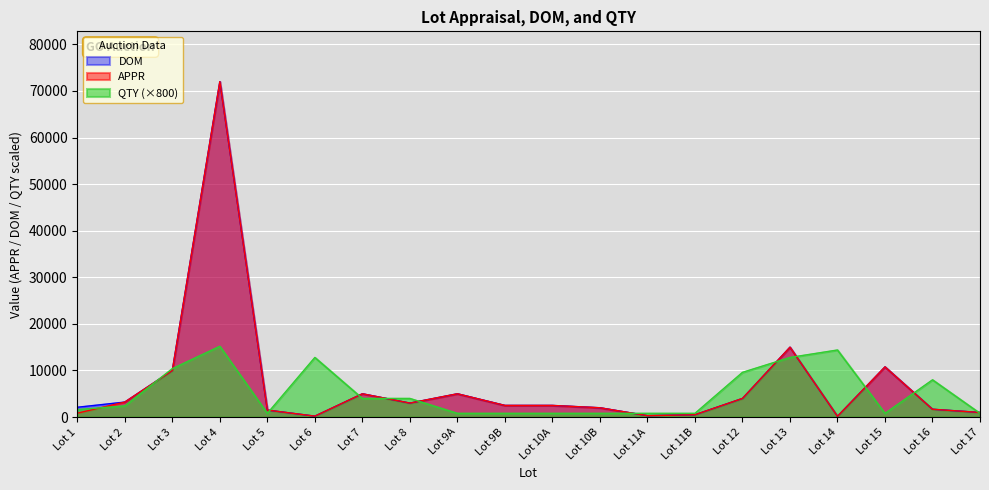

In APPR, how many points are lower than both neighbors (excluding endpoints)?

4